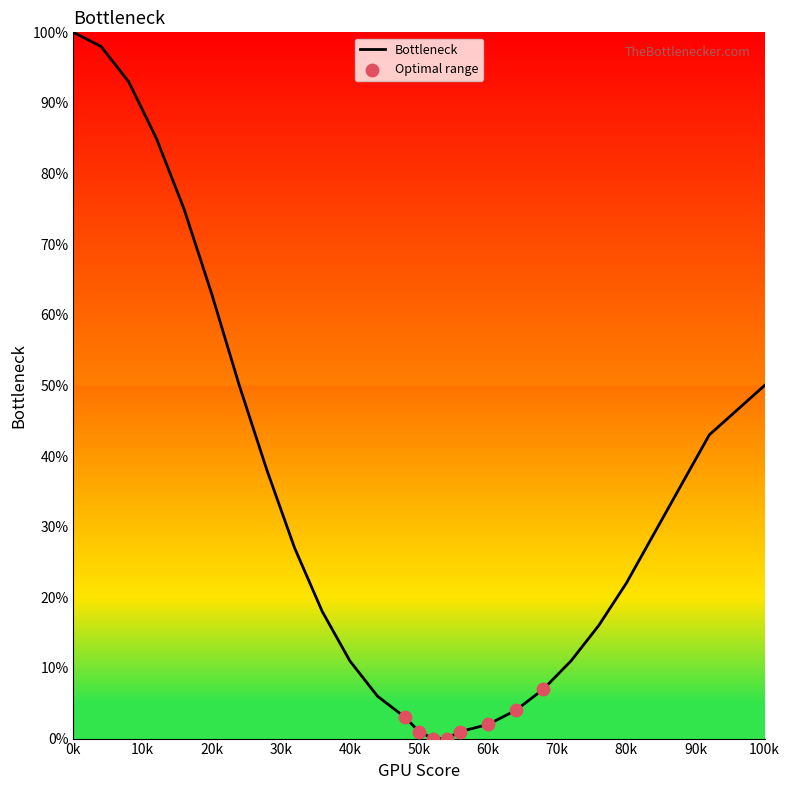

What is the maximum value shown in the chart?

100